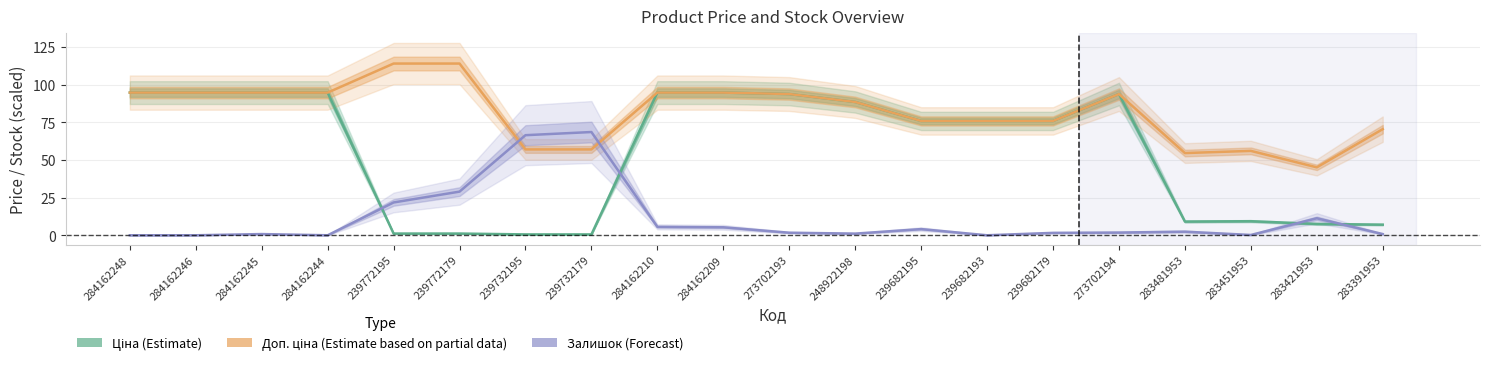

What is the difference between the maximum and minimum values in the Залишок (Forecast) series?

68.6